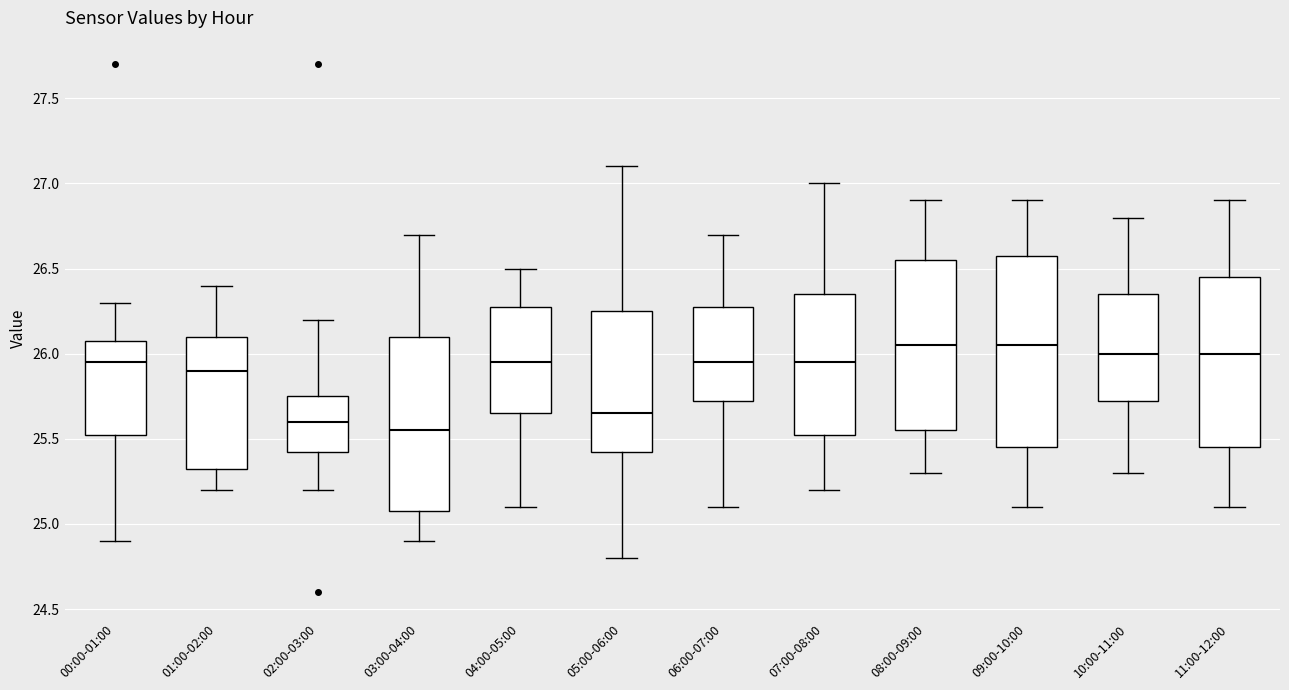

Reading left to right, transcribe this box plot: for each box, give where its median line is, the range the box spans, and where its two whiskers end, as read against the y-axis. The values are not printed on the chart, so give them approximately, as read against the axis.

00:00-01:00: median 25.95, box 25.55 to 26.10, whiskers 24.90 to 26.30
01:00-02:00: median 25.90, box 25.35 to 26.10, whiskers 25.20 to 26.40
02:00-03:00: median 25.60, box 25.45 to 25.75, whiskers 25.20 to 26.20
03:00-04:00: median 25.55, box 25.10 to 26.10, whiskers 24.90 to 26.70
04:00-05:00: median 25.95, box 25.65 to 26.30, whiskers 25.10 to 26.50
05:00-06:00: median 25.65, box 25.45 to 26.25, whiskers 24.80 to 27.10
06:00-07:00: median 25.95, box 25.75 to 26.30, whiskers 25.10 to 26.70
07:00-08:00: median 25.95, box 25.55 to 26.35, whiskers 25.20 to 27.00
08:00-09:00: median 26.05, box 25.55 to 26.55, whiskers 25.30 to 26.90
09:00-10:00: median 26.05, box 25.45 to 26.60, whiskers 25.10 to 26.90
10:00-11:00: median 26.00, box 25.75 to 26.35, whiskers 25.30 to 26.80
11:00-12:00: median 26.00, box 25.45 to 26.45, whiskers 25.10 to 26.90